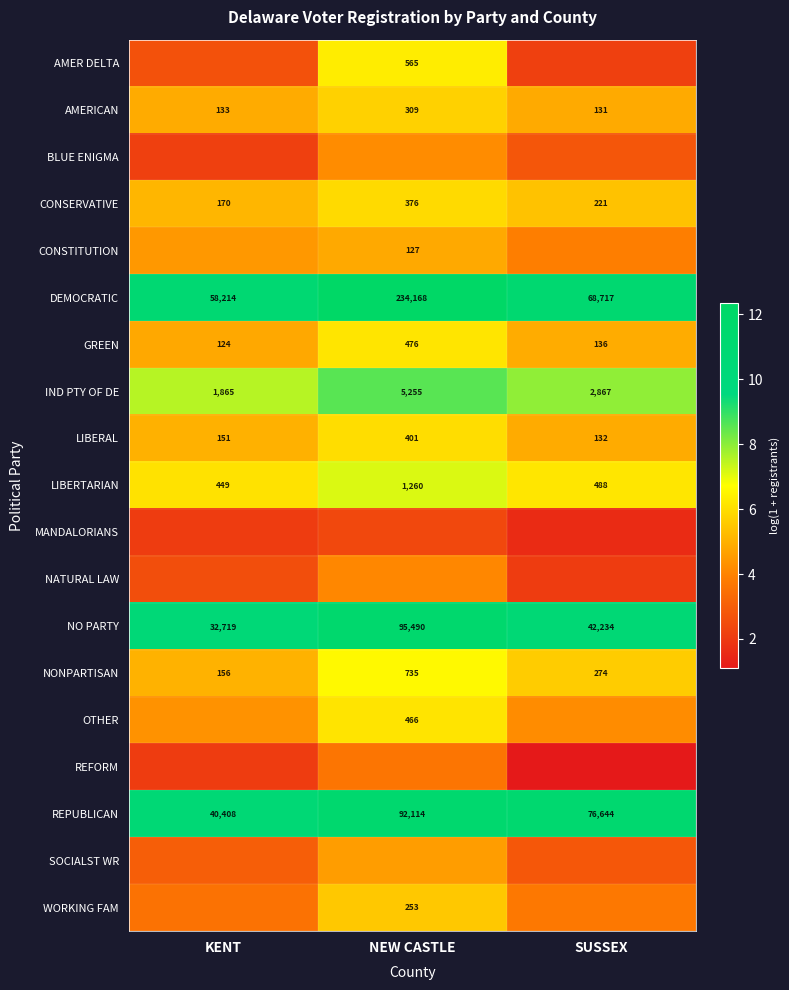

Where is AMERICAN nearest to the value 220?

KENT